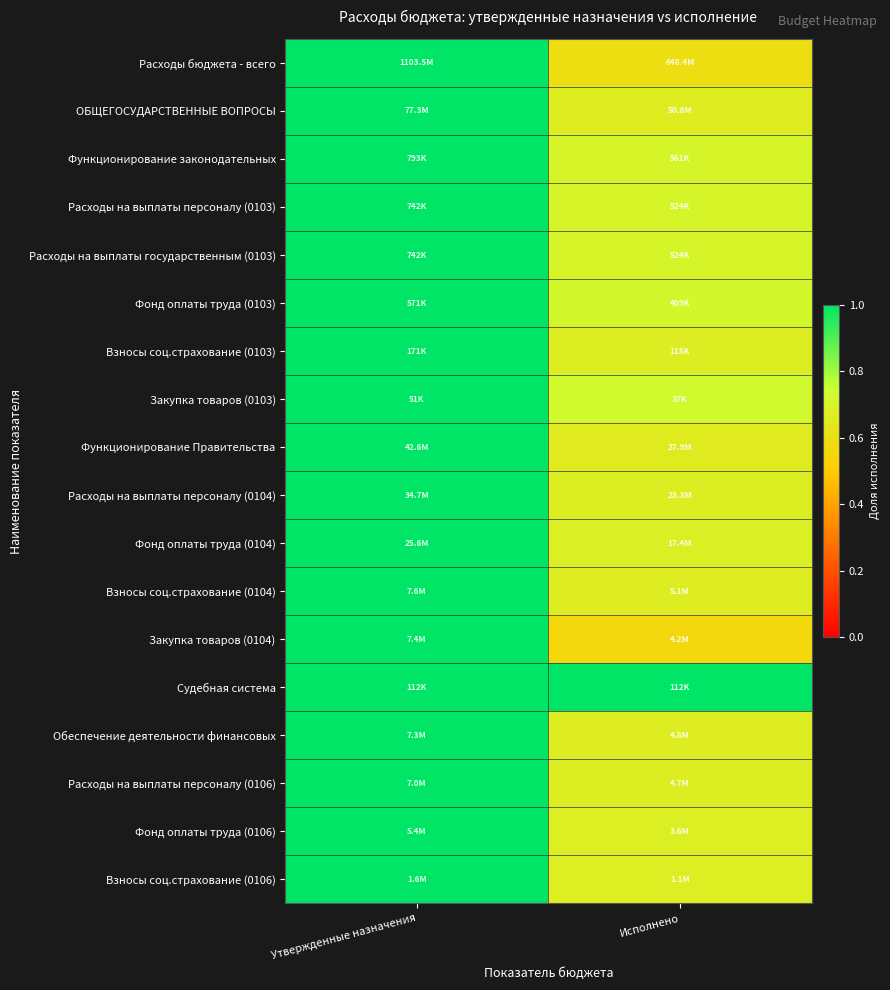

What is the spread (max minus min) of values at Исполнено?

0.4